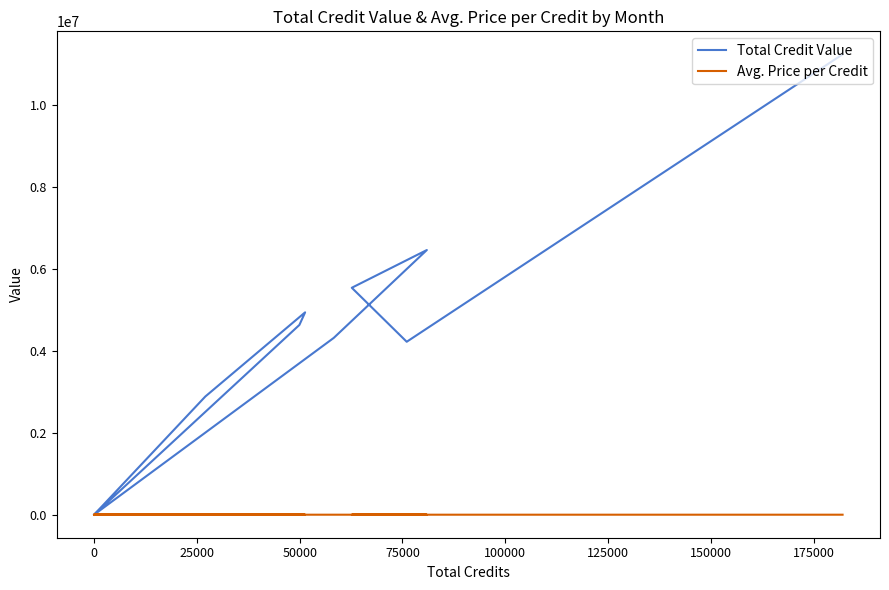

What are all the series names shown in the legend?

Total Credit Value, Avg. Price per Credit